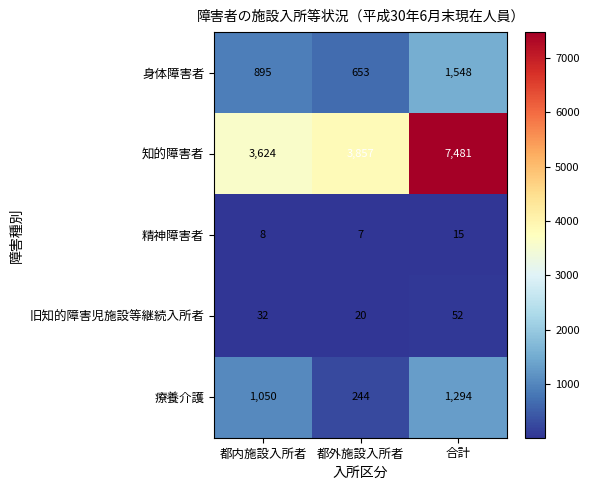

How many distinct data groups are displayed?

5